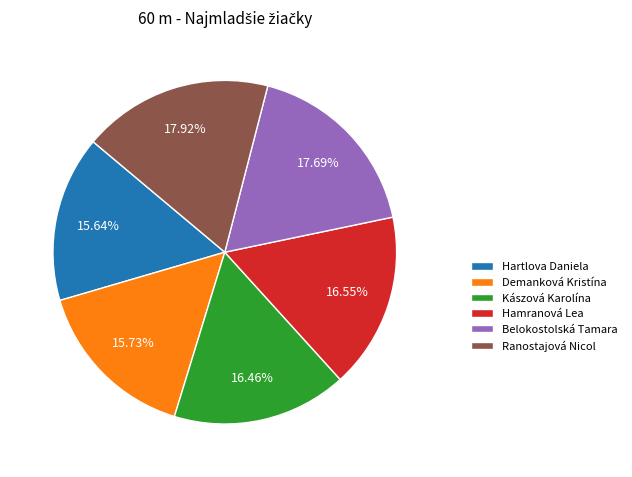

What percentage do Hartlova Daniela and Belokostolská Tamara together represent?

33.3%